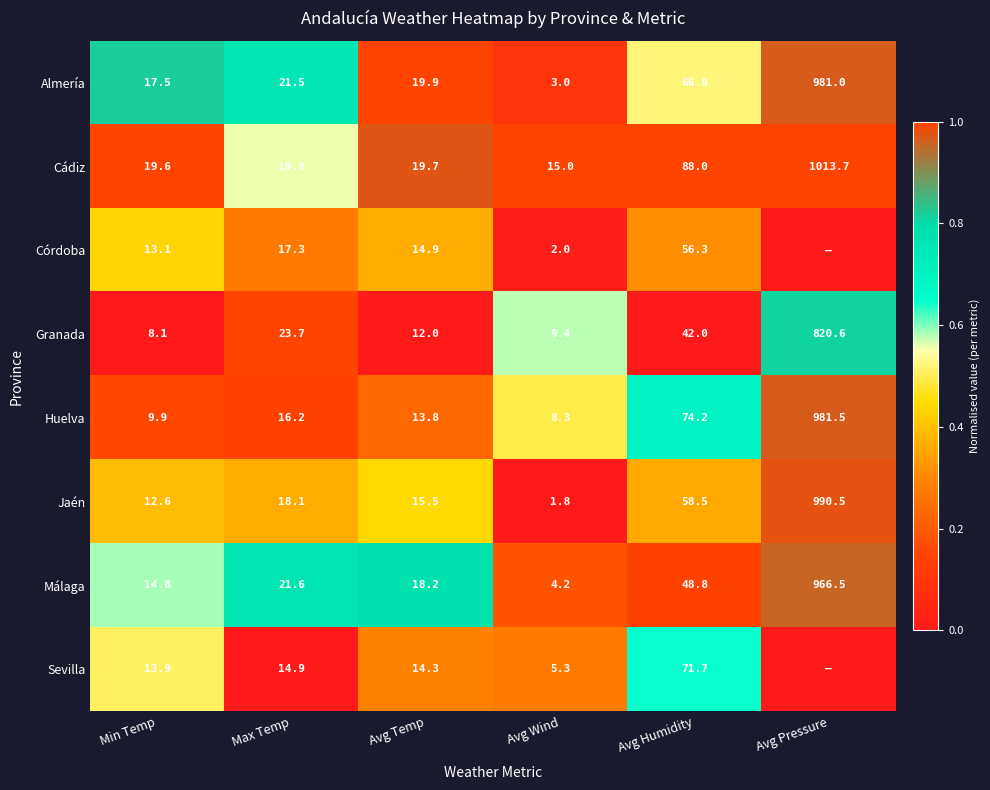

What is the difference between the second highest and minimum values in the Granada series?

33.9